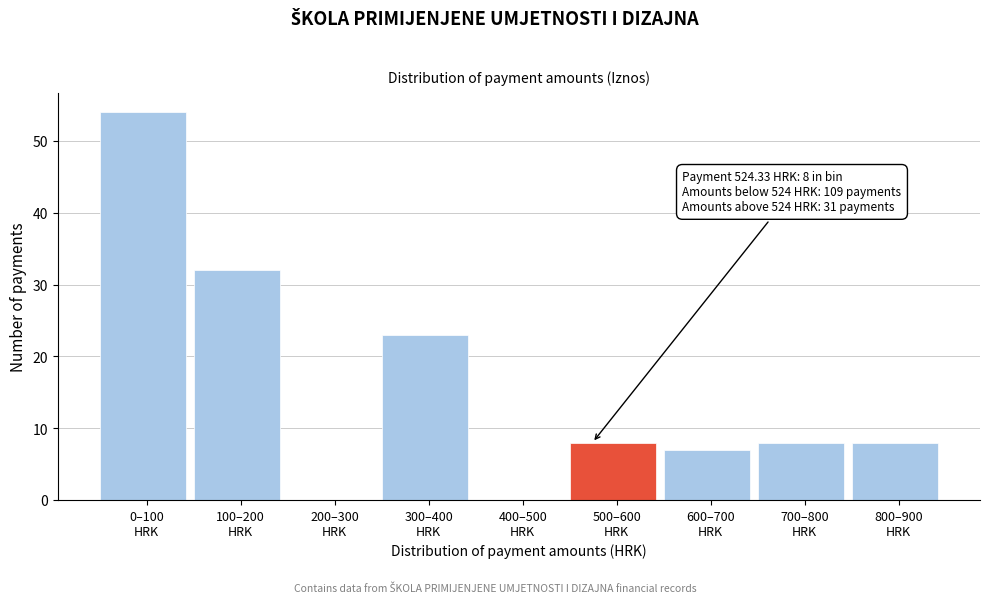

What is the greatest value displayed?

54